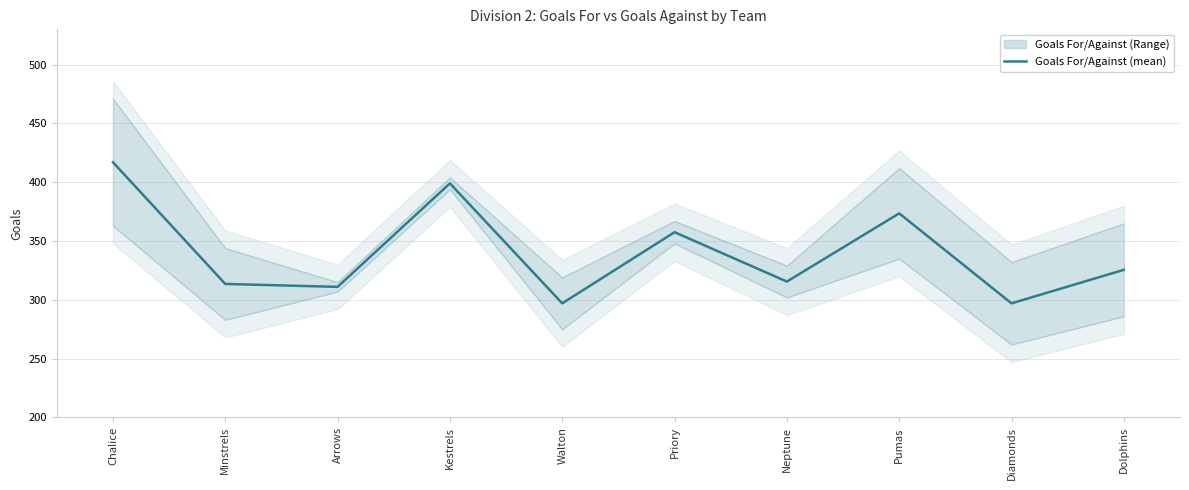

How many points are lower than both their immediate neighbors (excluding endpoints)?

4